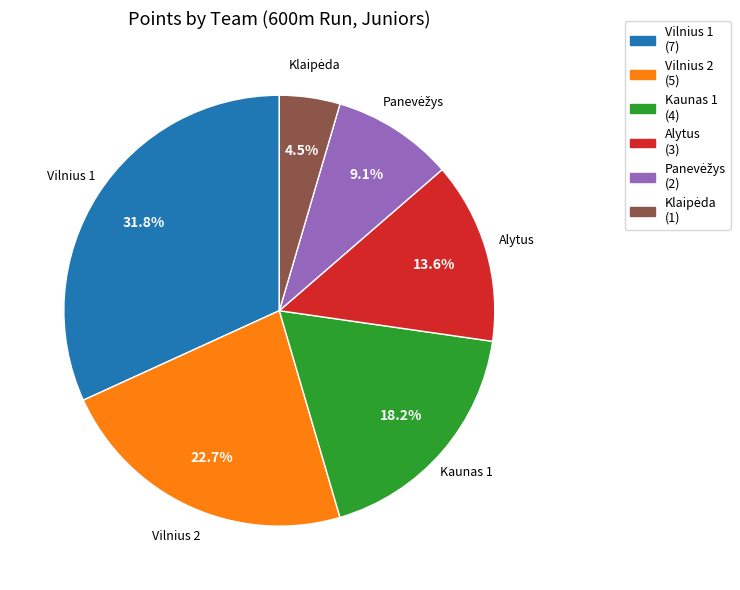

Which slice is the largest?

Vilnius 1